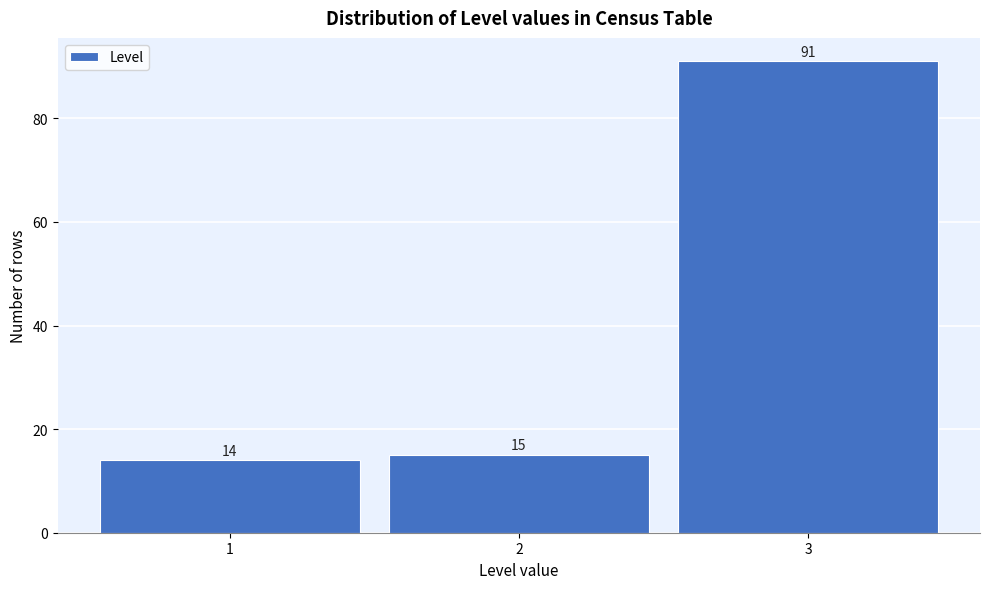

Reading left to right, list every bar in this chart as the range it spans on the x-axis followed by its height.

0.5 to 1.5: 14
1.5 to 2.5: 15
2.5 to 3.5: 91